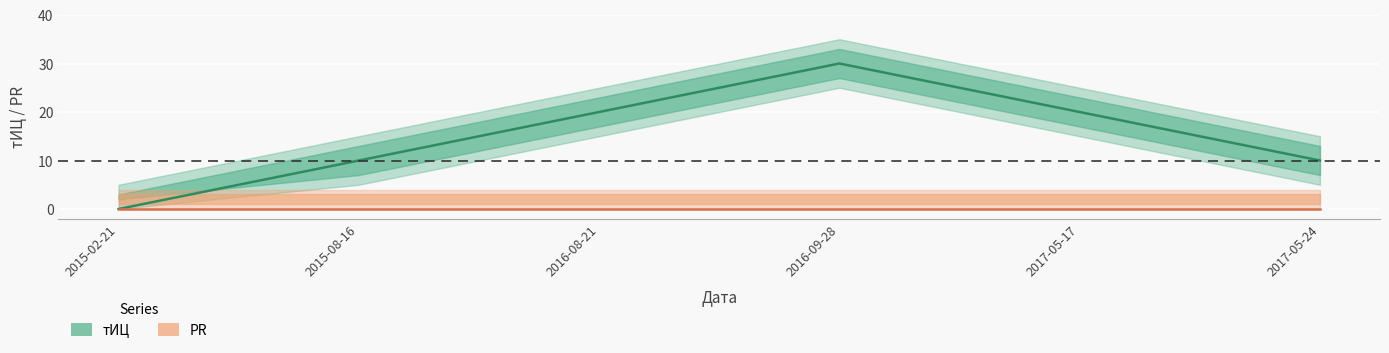

What is the label of the 6th point from the right?

2015-02-21